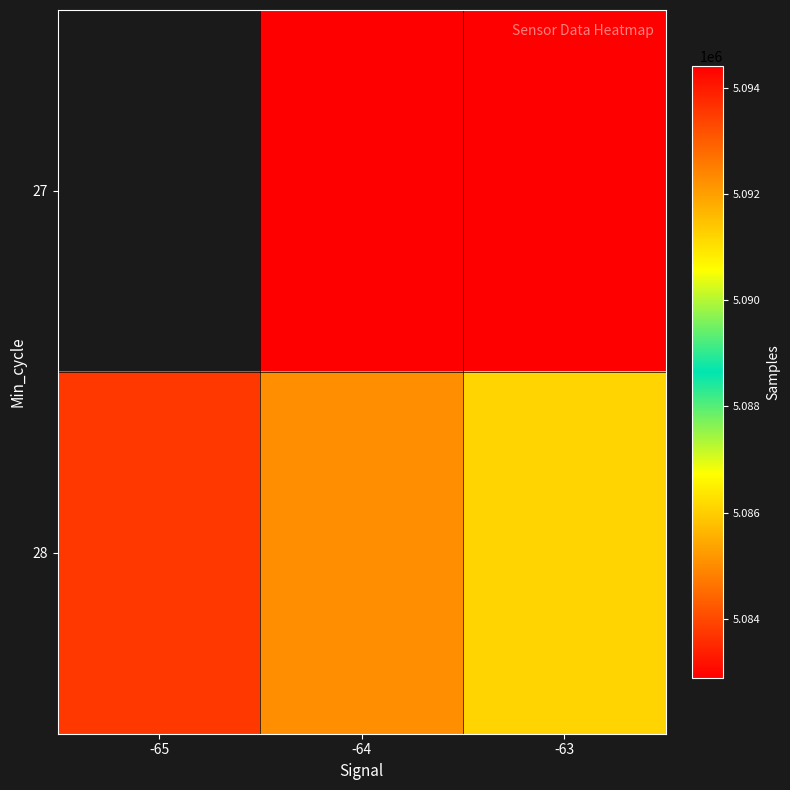

Which series has the largest total across all categories?

28